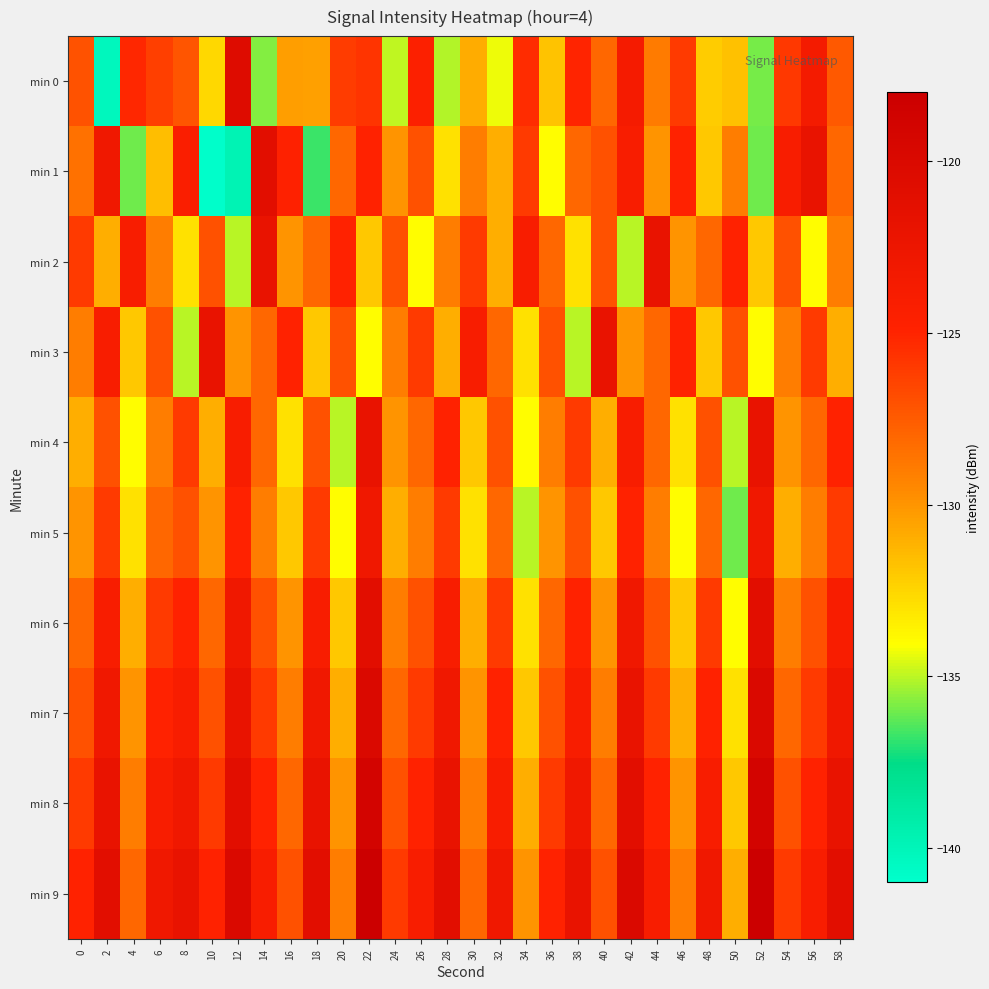

Reading left to right, list all the values displayed in this chart.

min 0: 0=-127.1	2=-140.2	4=-125.1	6=-126.3	8=-127.2	10=-132.6	12=-120.6	14=-135.8	16=-130.3	18=-130.5	20=-126.2	22=-125.8	24=-135.0	26=-124.6	28=-135.1	30=-130.9	32=-134.3	34=-125.4	36=-131.8	38=-125.1	40=-128.0	42=-123.6	44=-128.9	46=-126.0	48=-132.1	50=-131.7	52=-135.9	54=-125.9	56=-123.5	58=-127.4
min 1: 0=-128.5	2=-122.9	4=-136.0	6=-131.6	8=-124.3	10=-140.8	12=-139.7	14=-121.0	16=-124.9	18=-136.8	20=-128.0	22=-125.0	24=-130.0	26=-127.0	28=-133.0	30=-129.0	32=-131.0	34=-126.0	36=-134.0	38=-128.0	40=-127.0	42=-124.0	44=-130.0	46=-125.0	48=-132.0	50=-129.0	52=-136.0	54=-124.0	56=-122.0	58=-128.0
min 2: 0=-126.0	2=-131.0	4=-124.0	6=-129.0	8=-133.0	10=-127.0	12=-135.0	14=-122.0	16=-130.0	18=-128.0	20=-125.0	22=-132.0	24=-127.0	26=-134.0	28=-129.0	30=-126.0	32=-131.0	34=-124.0	36=-128.0	38=-133.0	40=-127.0	42=-135.0	44=-122.0	46=-130.0	48=-128.0	50=-125.0	52=-132.0	54=-127.0	56=-134.0	58=-129.0
min 3: 0=-129.0	2=-124.0	4=-132.0	6=-127.0	8=-135.0	10=-122.0	12=-130.0	14=-128.0	16=-125.0	18=-132.0	20=-127.0	22=-134.0	24=-129.0	26=-126.0	28=-131.0	30=-124.0	32=-128.0	34=-133.0	36=-127.0	38=-135.0	40=-122.0	42=-130.0	44=-128.0	46=-125.0	48=-132.0	50=-127.0	52=-134.0	54=-129.0	56=-126.0	58=-131.0
min 4: 0=-131.0	2=-127.0	4=-134.0	6=-129.0	8=-126.0	10=-131.0	12=-124.0	14=-128.0	16=-133.0	18=-127.0	20=-135.0	22=-122.0	24=-130.0	26=-128.0	28=-125.0	30=-132.0	32=-127.0	34=-134.0	36=-129.0	38=-126.0	40=-131.0	42=-124.0	44=-128.0	46=-133.0	48=-127.0	50=-135.0	52=-122.0	54=-130.0	56=-128.0	58=-125.0
min 5: 0=-130.0	2=-126.0	4=-133.0	6=-128.0	8=-127.0	10=-130.0	12=-125.0	14=-129.0	16=-132.0	18=-126.0	20=-134.0	22=-123.0	24=-131.0	26=-129.0	28=-126.0	30=-133.0	32=-128.0	34=-135.0	36=-130.0	38=-127.0	40=-132.0	42=-125.0	44=-129.0	46=-134.0	48=-128.0	50=-136.0	52=-123.0	54=-131.0	56=-129.0	58=-126.0
min 6: 0=-128.0	2=-124.0	4=-131.0	6=-126.0	8=-125.0	10=-128.0	12=-123.0	14=-127.0	16=-130.0	18=-124.0	20=-132.0	22=-121.0	24=-129.0	26=-127.0	28=-124.0	30=-131.0	32=-126.0	34=-133.0	36=-128.0	38=-125.0	40=-130.0	42=-123.0	44=-127.0	46=-132.0	48=-126.0	50=-134.0	52=-121.0	54=-129.0	56=-127.0	58=-124.0
min 7: 0=-127.0	2=-123.0	4=-130.0	6=-125.0	8=-124.0	10=-127.0	12=-122.0	14=-126.0	16=-129.0	18=-123.0	20=-131.0	22=-120.0	24=-128.0	26=-126.0	28=-123.0	30=-130.0	32=-125.0	34=-132.0	36=-127.0	38=-124.0	40=-129.0	42=-122.0	44=-126.0	46=-131.0	48=-125.0	50=-133.0	52=-120.0	54=-128.0	56=-126.0	58=-123.0
min 8: 0=-126.0	2=-122.0	4=-129.0	6=-124.0	8=-123.0	10=-126.0	12=-121.0	14=-125.0	16=-128.0	18=-122.0	20=-130.0	22=-119.0	24=-127.0	26=-125.0	28=-122.0	30=-129.0	32=-124.0	34=-131.0	36=-126.0	38=-123.0	40=-128.0	42=-121.0	44=-125.0	46=-130.0	48=-124.0	50=-132.0	52=-119.0	54=-127.0	56=-125.0	58=-122.0
min 9: 0=-125.0	2=-121.0	4=-128.0	6=-123.0	8=-122.0	10=-125.0	12=-120.0	14=-124.0	16=-127.0	18=-121.0	20=-129.0	22=-118.0	24=-126.0	26=-124.0	28=-121.0	30=-128.0	32=-123.0	34=-130.0	36=-125.0	38=-122.0	40=-127.0	42=-120.0	44=-124.0	46=-129.0	48=-123.0	50=-131.0	52=-118.0	54=-126.0	56=-124.0	58=-121.0